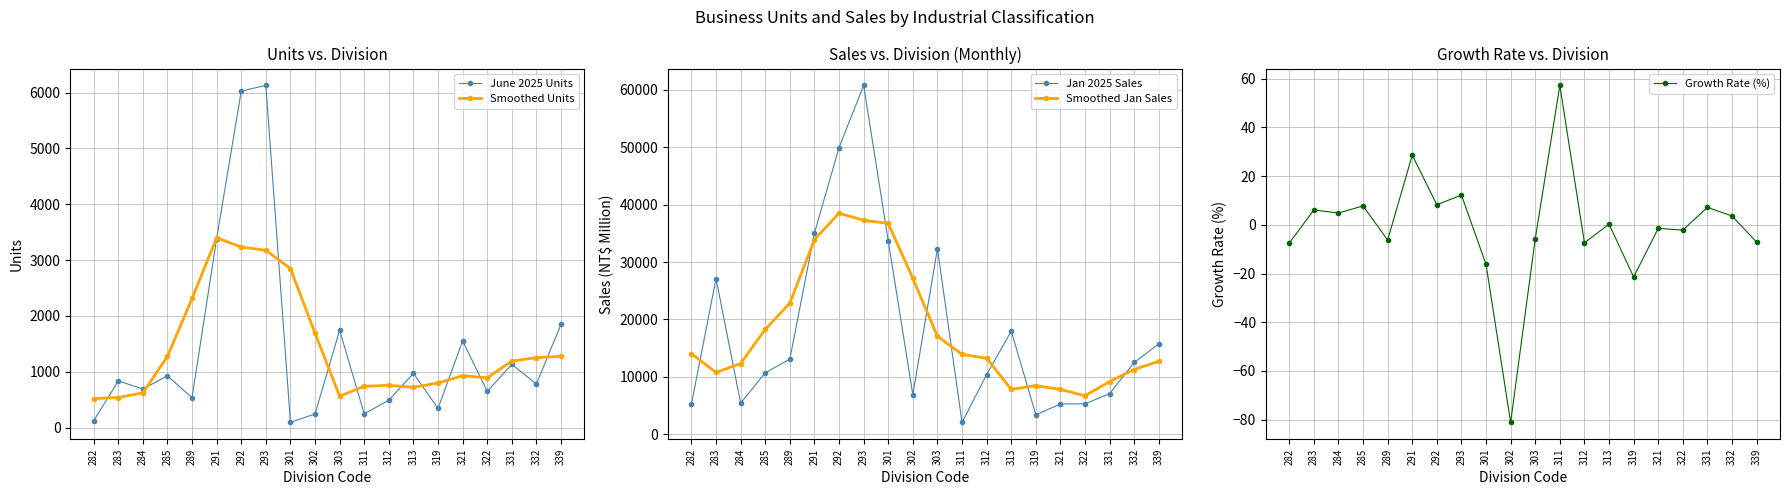

What is the difference between the June 2025 Units values at 313 and 301?

878